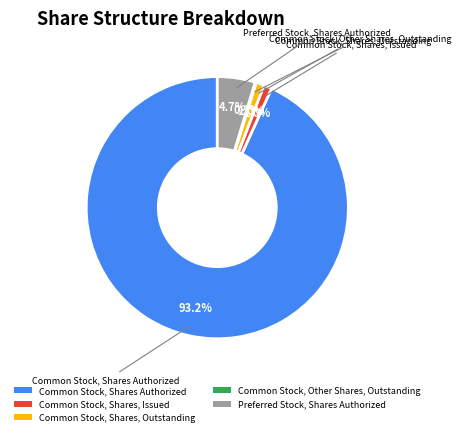

Is there any slice that represents more than half of the pie?

Yes